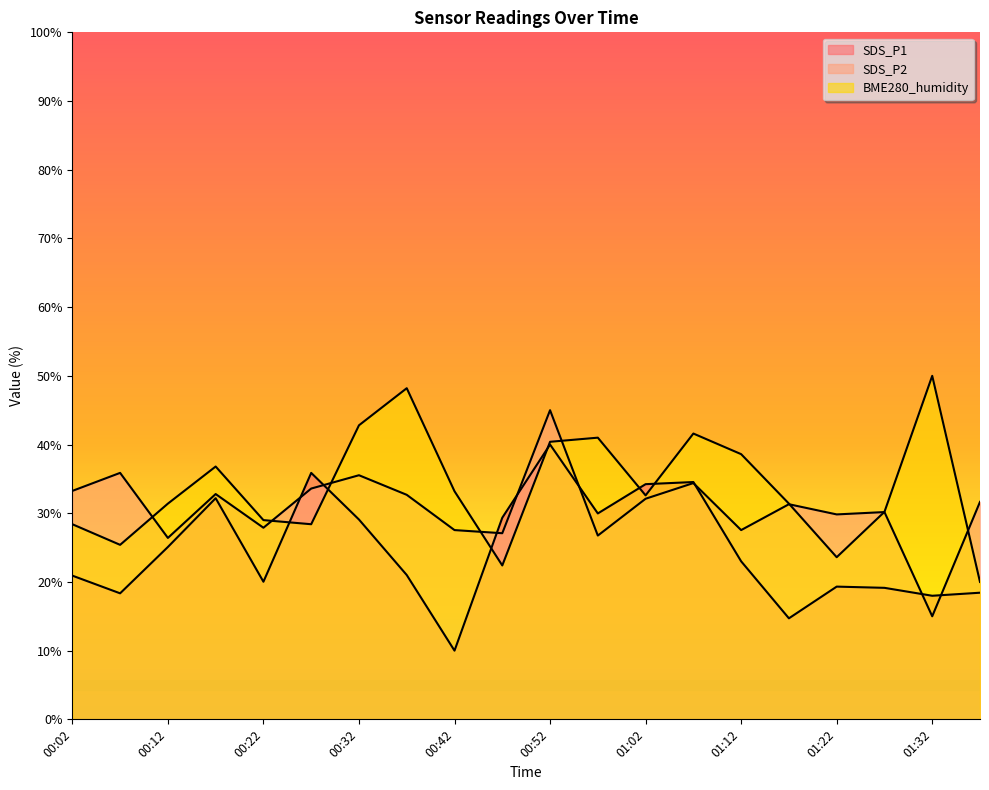

True or false: SDS_P1 and BME280_humidity cross at least once.

True